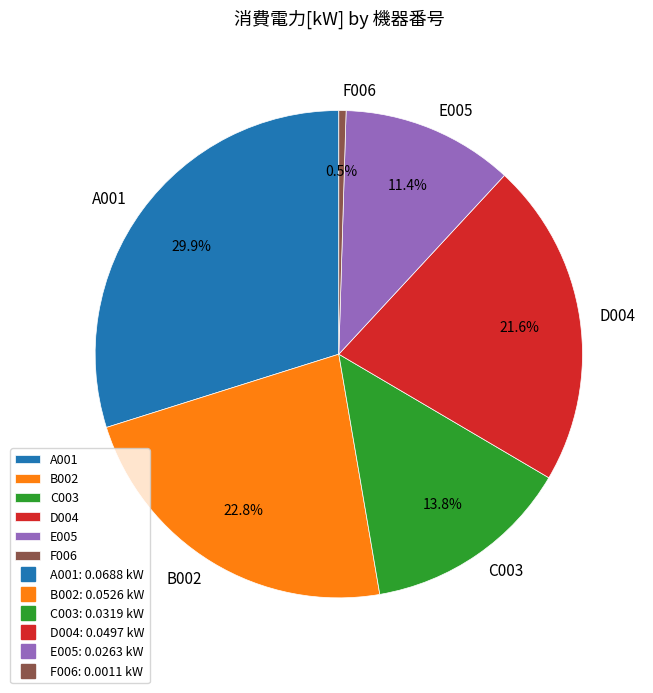

Rank the categories by value from highest to lowest.

A001, B002, D004, C003, E005, F006